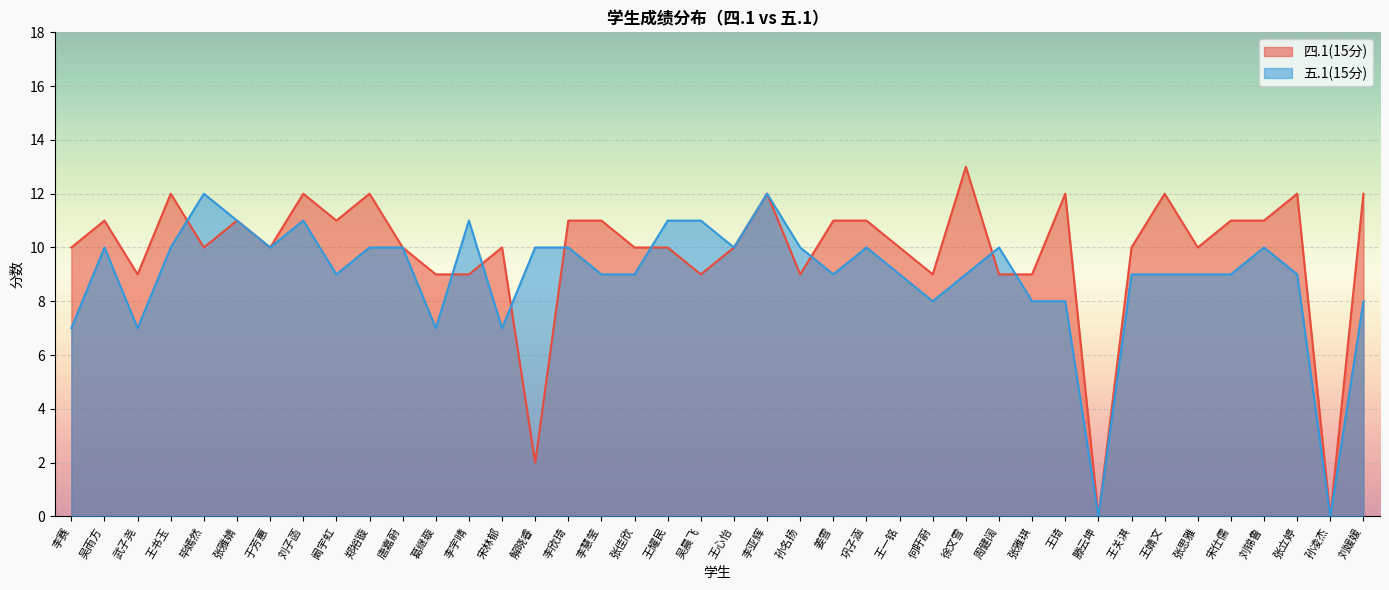

Is the value of 五.1(15分) at 宋林郁 greater than the value of 四.1(15分) at 郑裕镟?

No